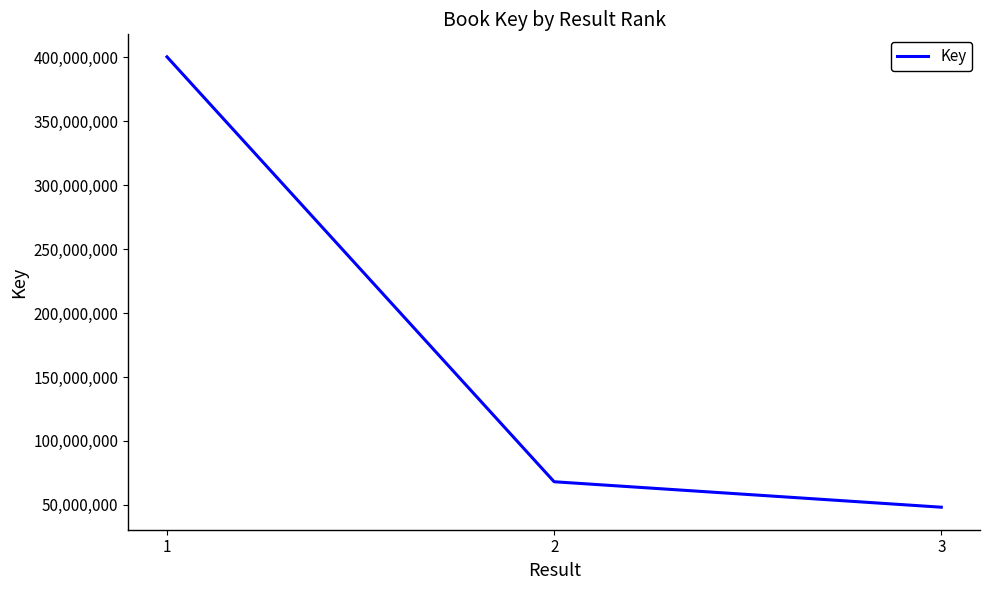

At which label does the data first exceed 68109764?

1